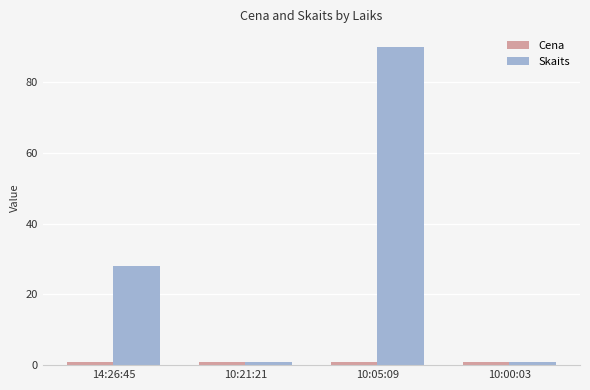

At which category is the sum across all series the highest?

10:05:09